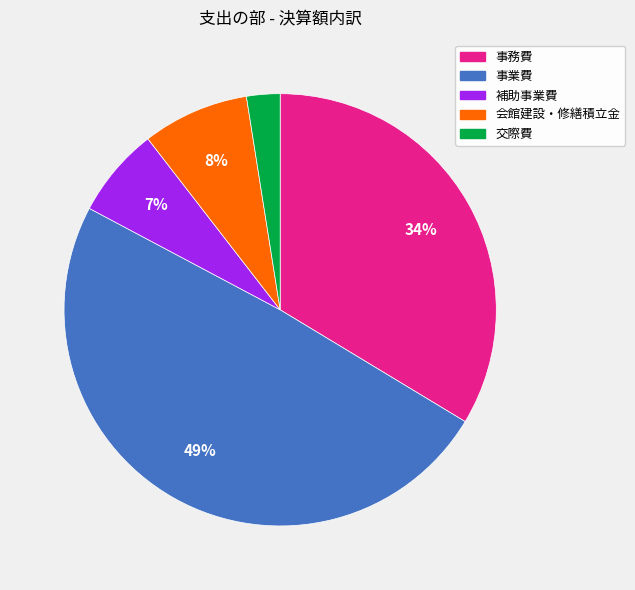

Is the sum of 補助事業費 and 事務費 greater than half?

No